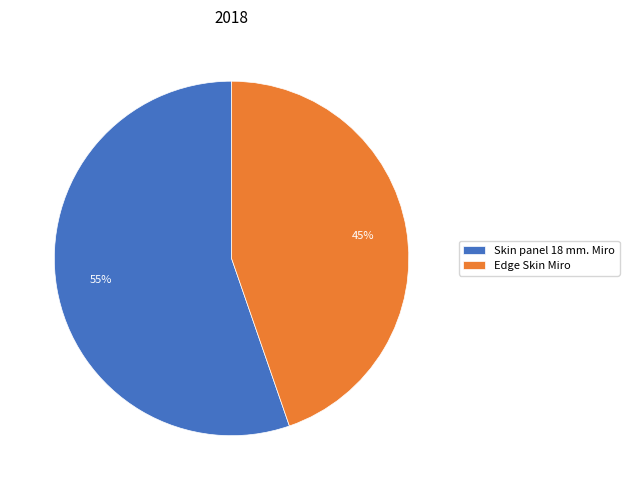

Combined, do Skin panel 18 mm. Miro and Edge Skin Miro account for over 50%?

Yes